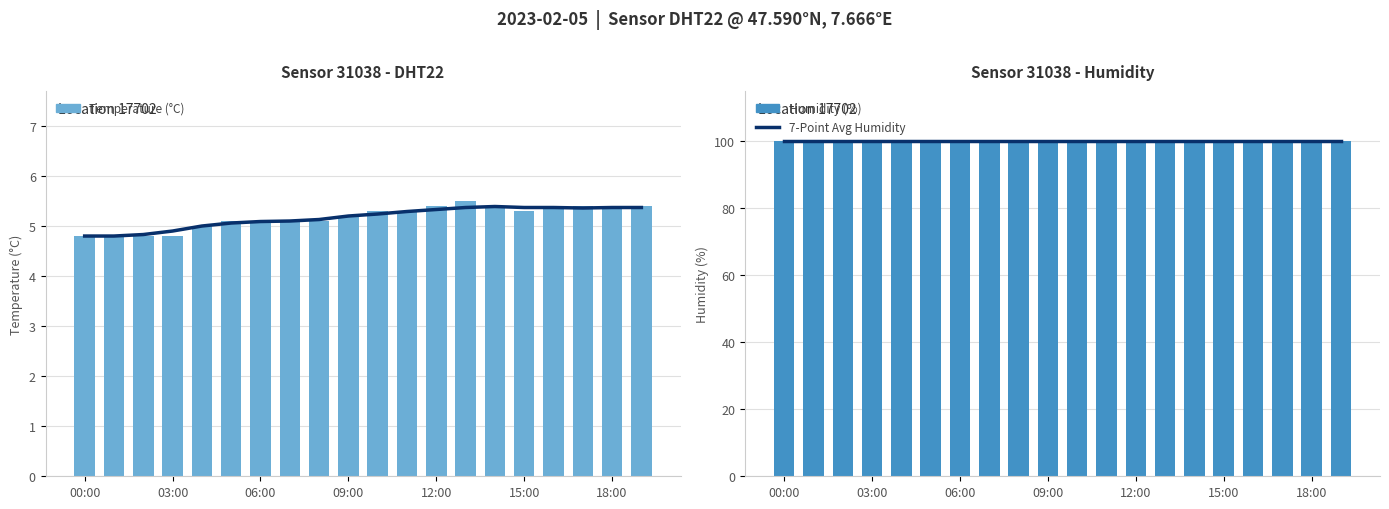

What position from the right is 16?

4